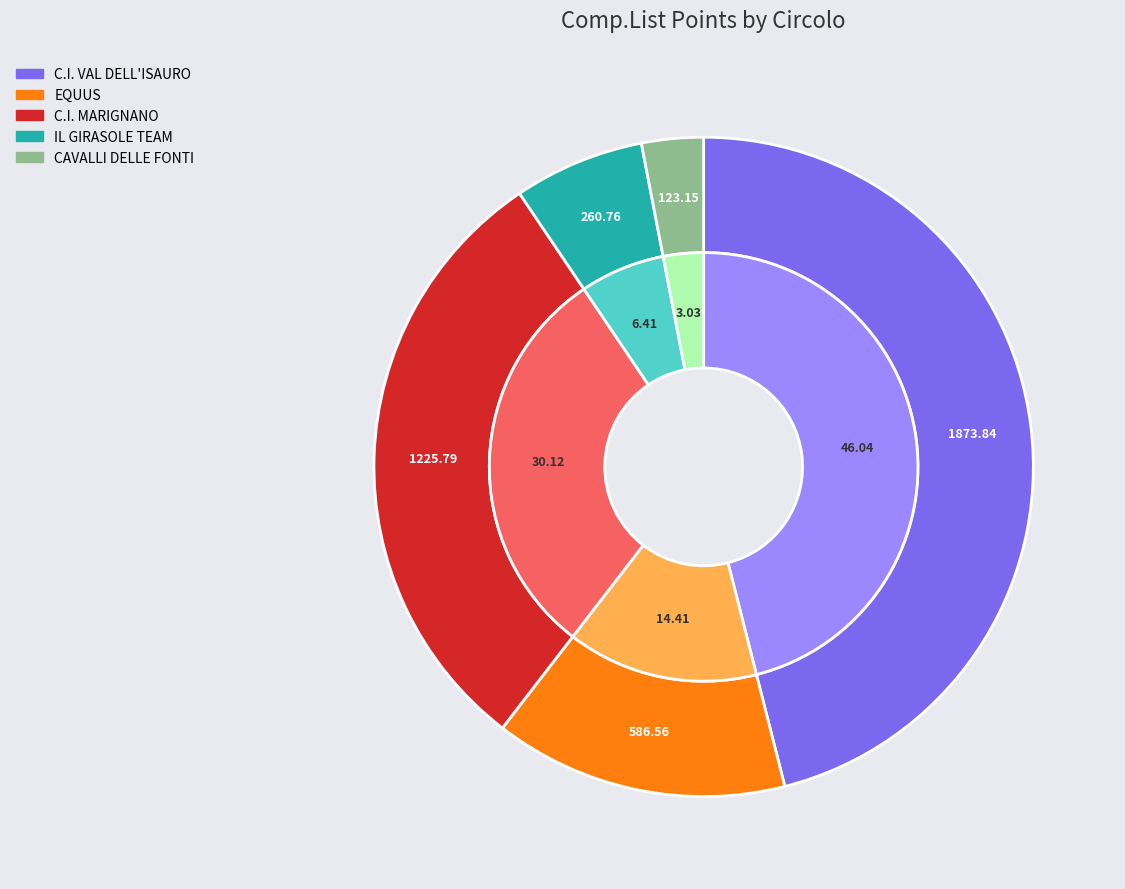

Count the number of slices in the pie.

7